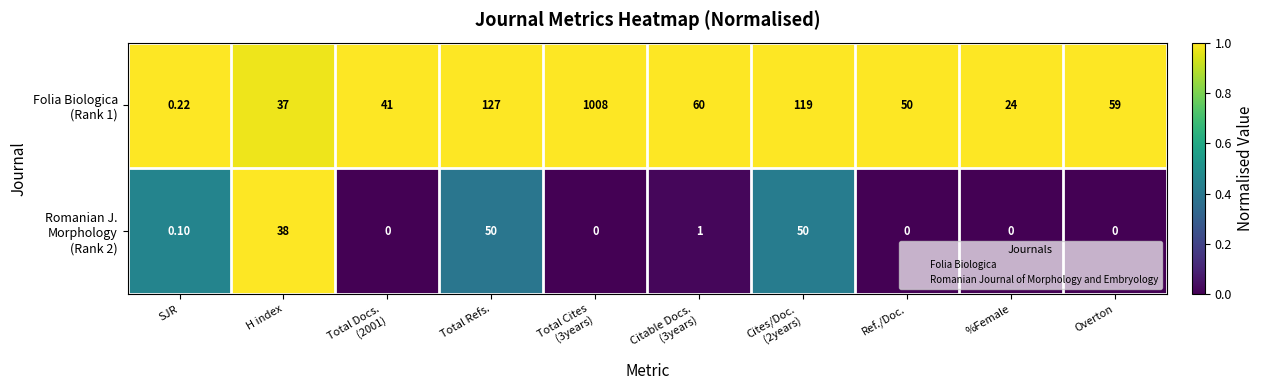

Rank the series by their average value, from highest to lowest.

Folia Biologica (Rank 1), Romanian J. Morphology (Rank 2)